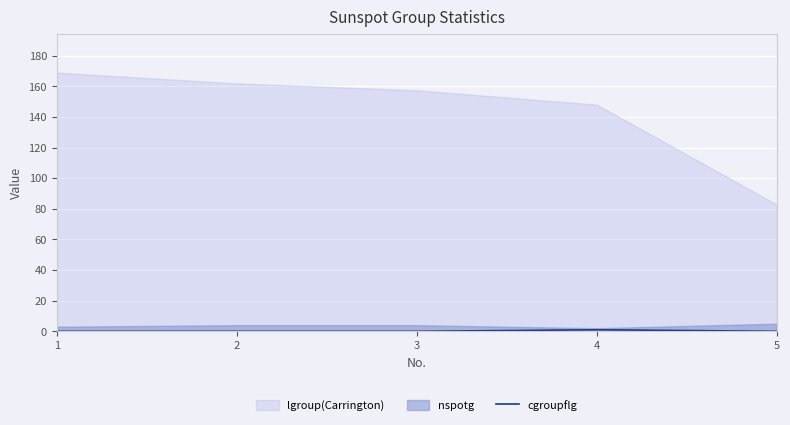

Where is the data nearest to the value 0?

1